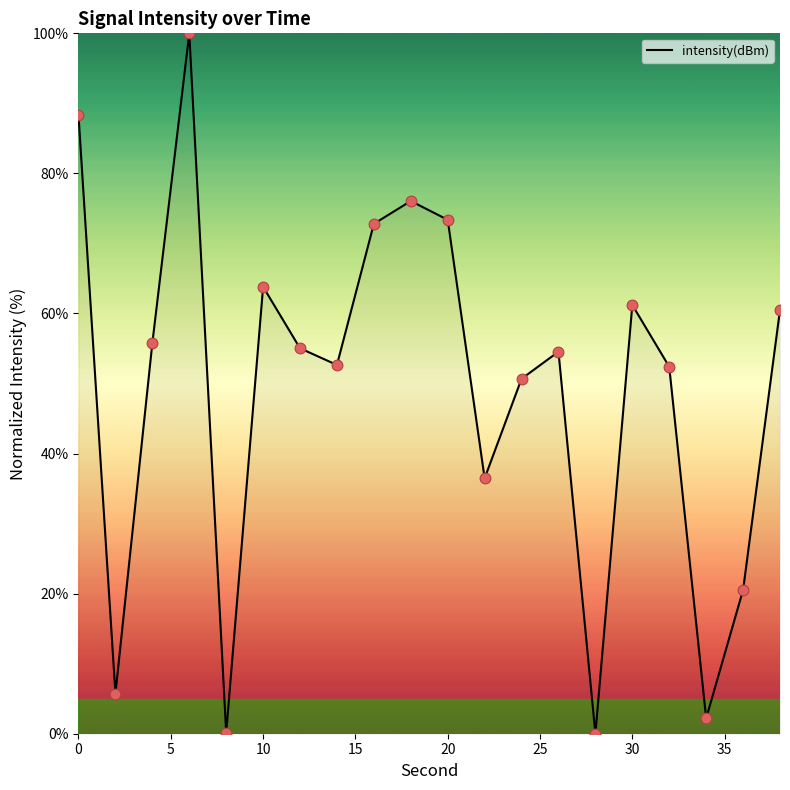

What is the maximum value shown in the chart?

100.0